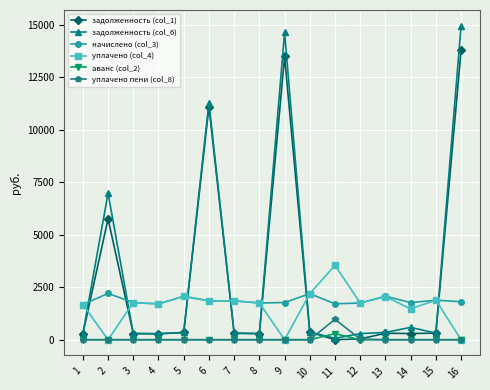

What is the difference between the уплачено (col_4) values at 16 and 5?

2069.3